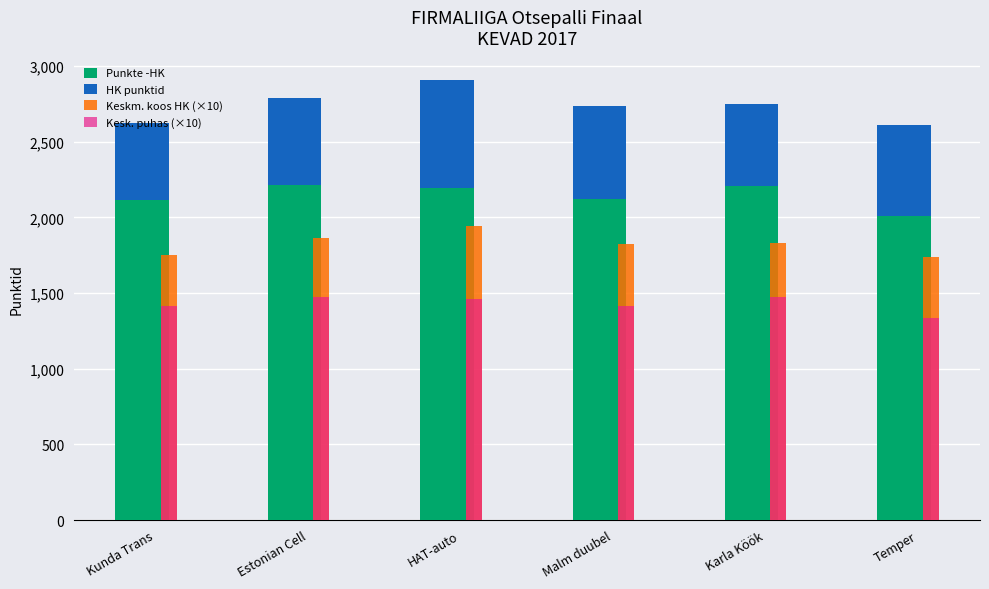

What position from the left is Malm duubel?

4